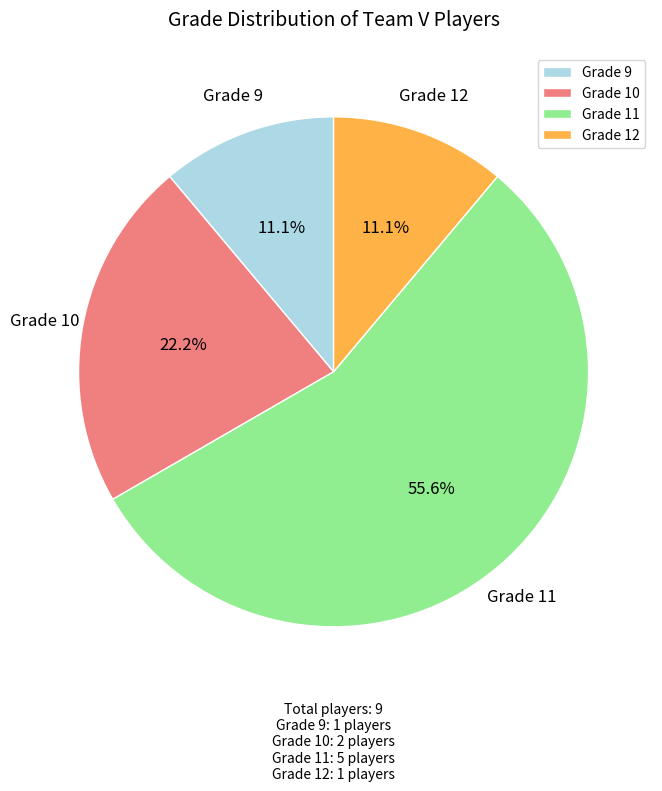

How many slices are in this pie chart?

4